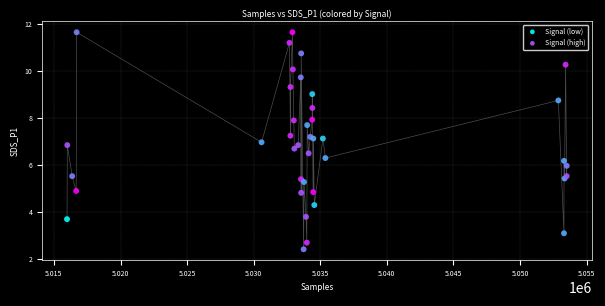

Which series contains the highest Y value?

Signal (low)